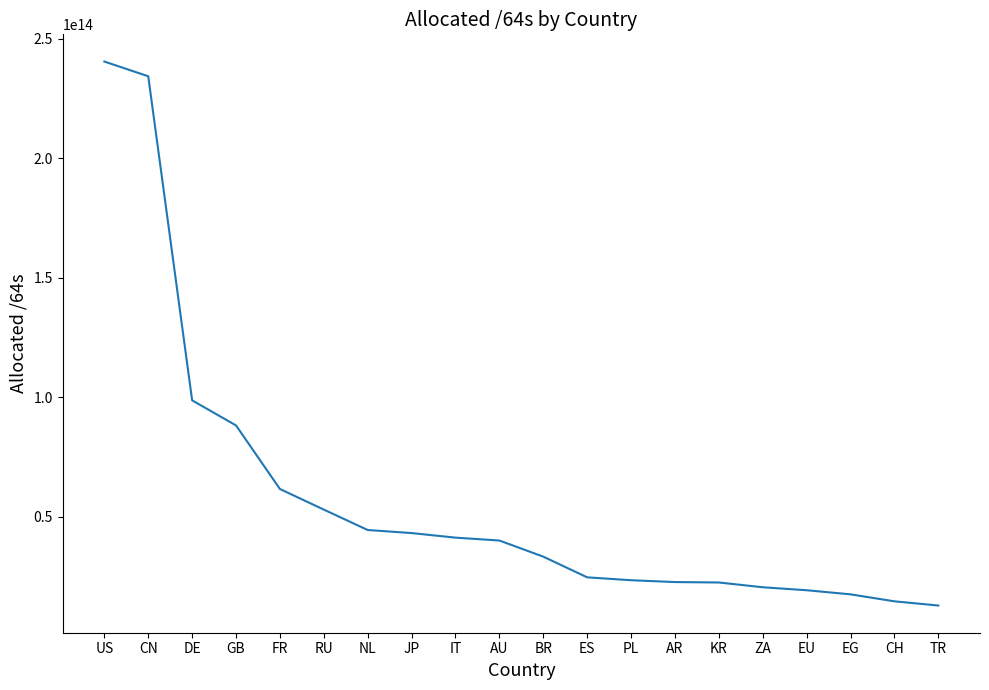

At which category does the chart reach its peak across all series?

US